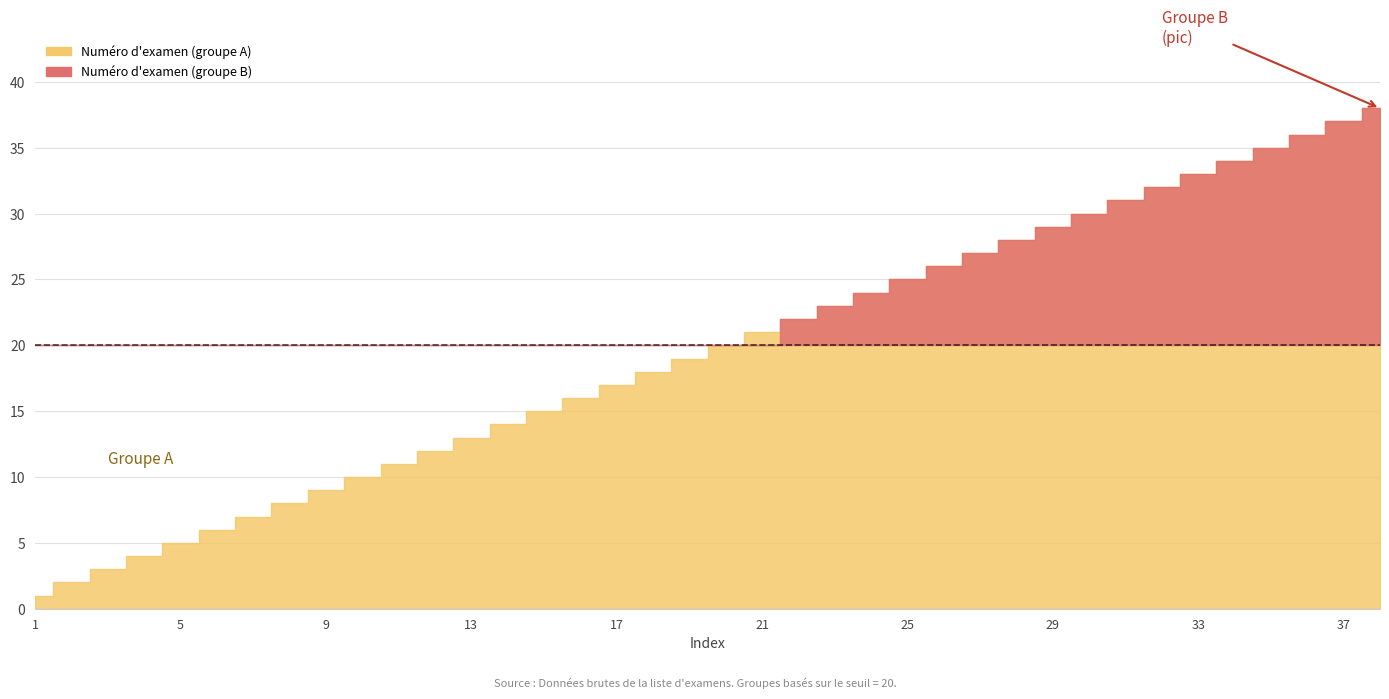

What is the approximate value of Numéro d'examen (groupe A) at 21, to the nearest 5?

20